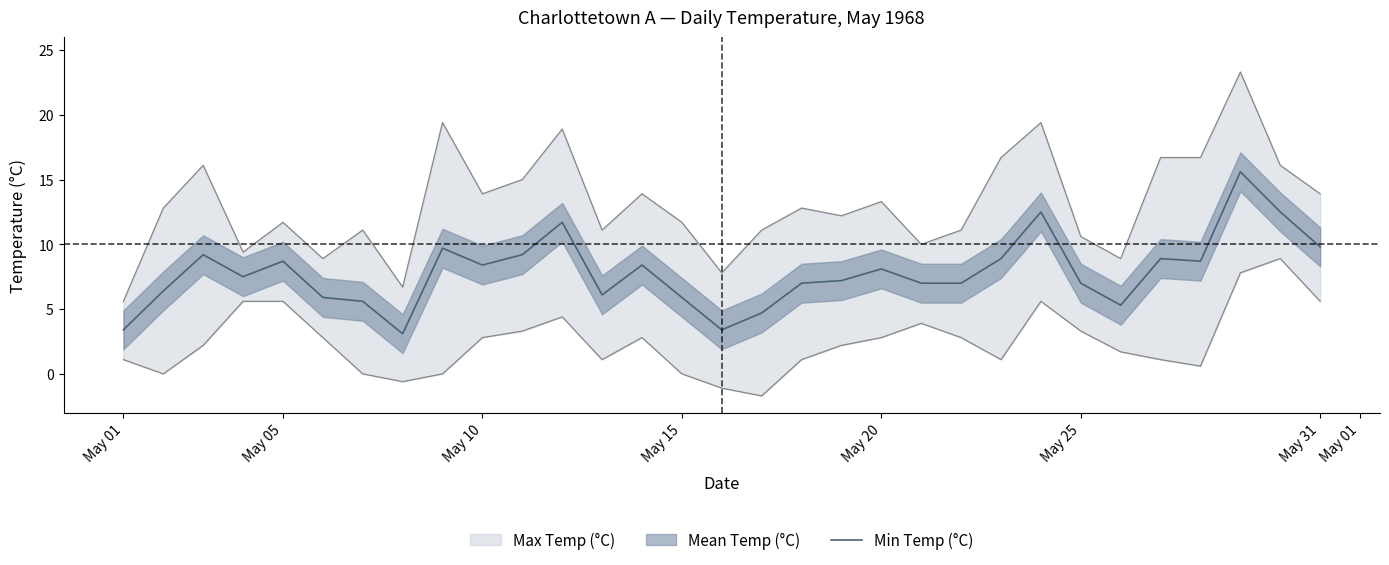

What is the lowest value of the Min Temp (°C) series?

3.1